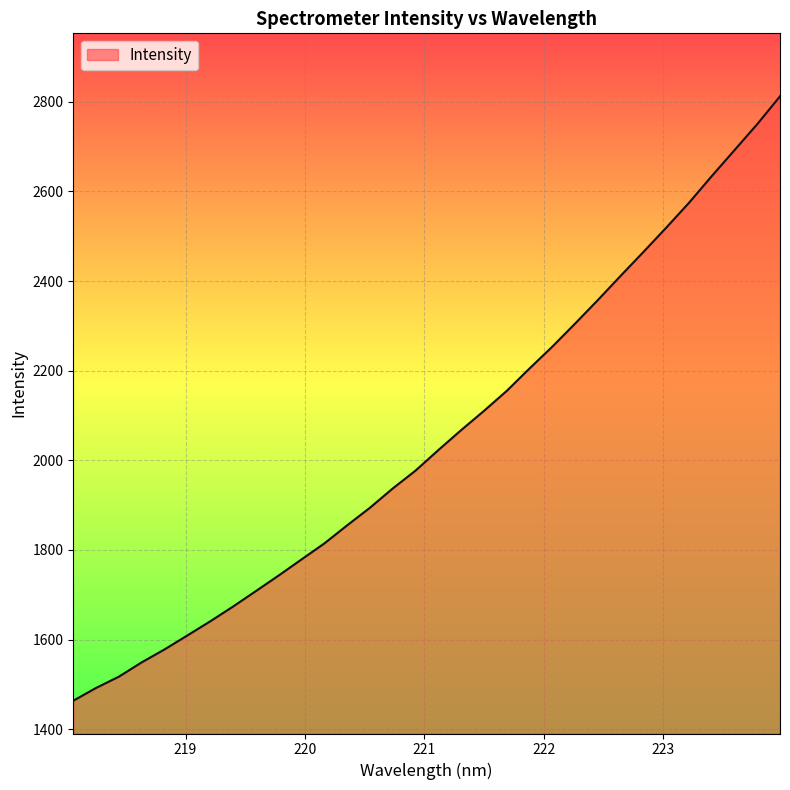

What is the smallest value displayed?

1463.4